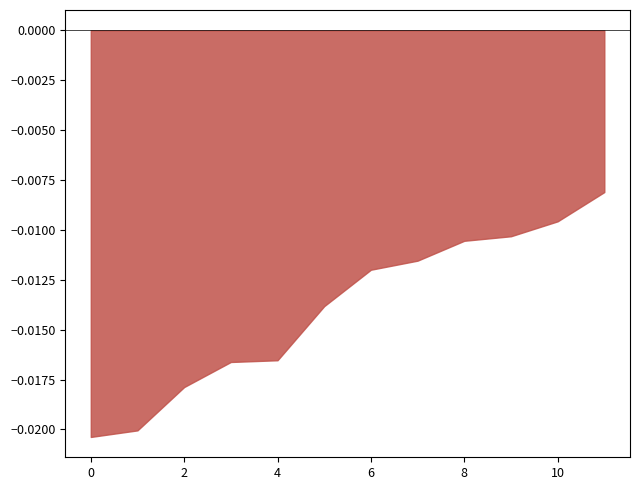

Which has a higher value, 8 or 0?

8